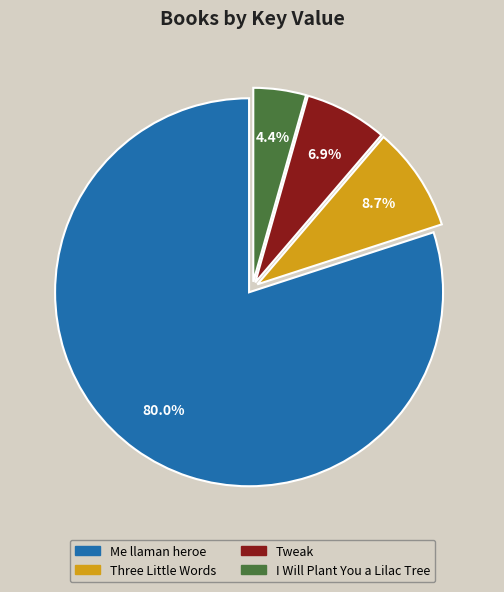

What portion of the pie excludes Three Little Words?

91.3%